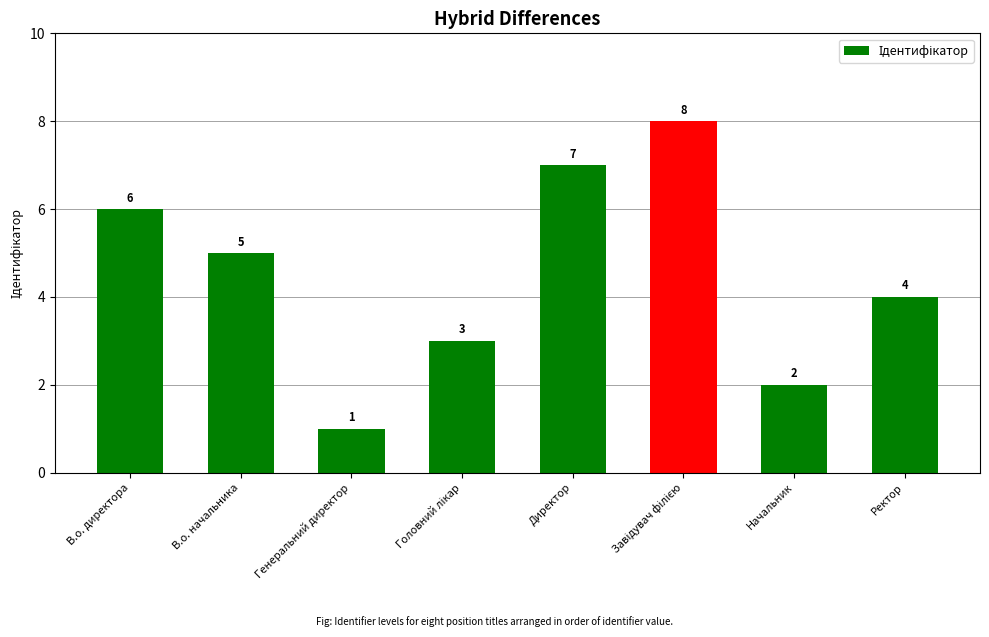

The chart shows a value of 9 at В.о. директора. True or false?

False